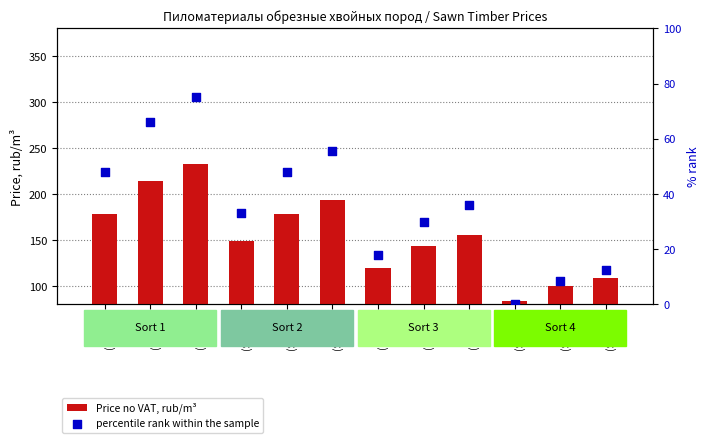

Which series contains the highest Y value?

Price no VAT, rub/m³